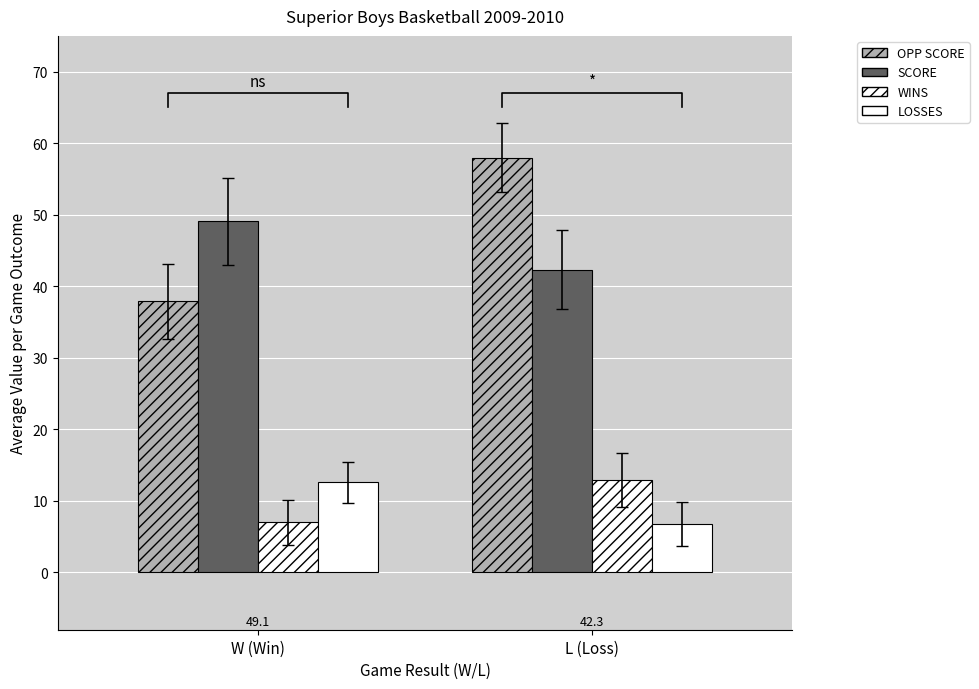

What is the sum of all SCORE values?

91.4